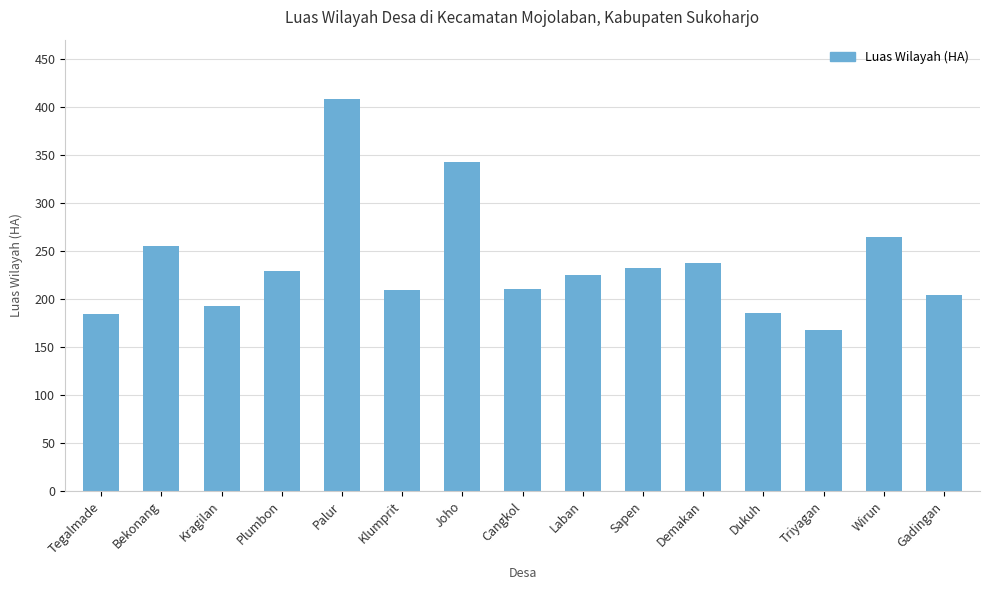

Which category has the highest value across all series?

Palur